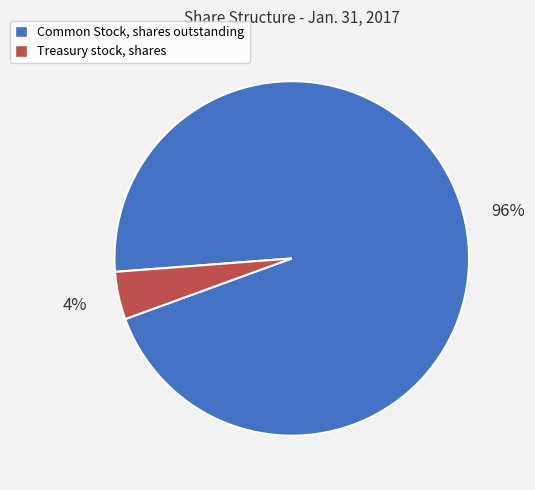

Between Common Stock, shares outstanding and Treasury stock, shares, which is larger?

Common Stock, shares outstanding